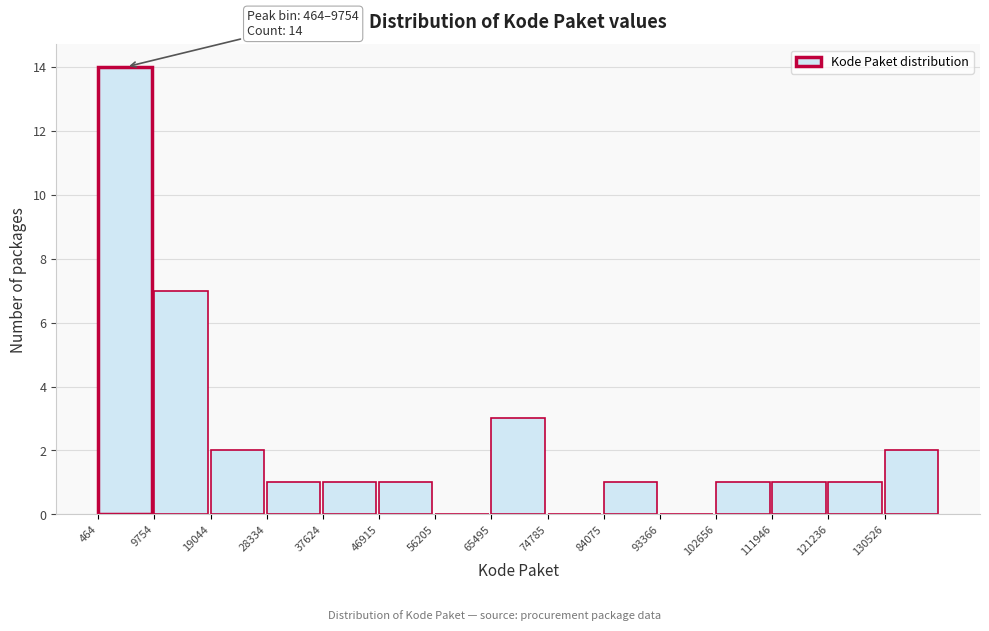

Over which range of the x-axis is the bar tallest?

0 to 10000